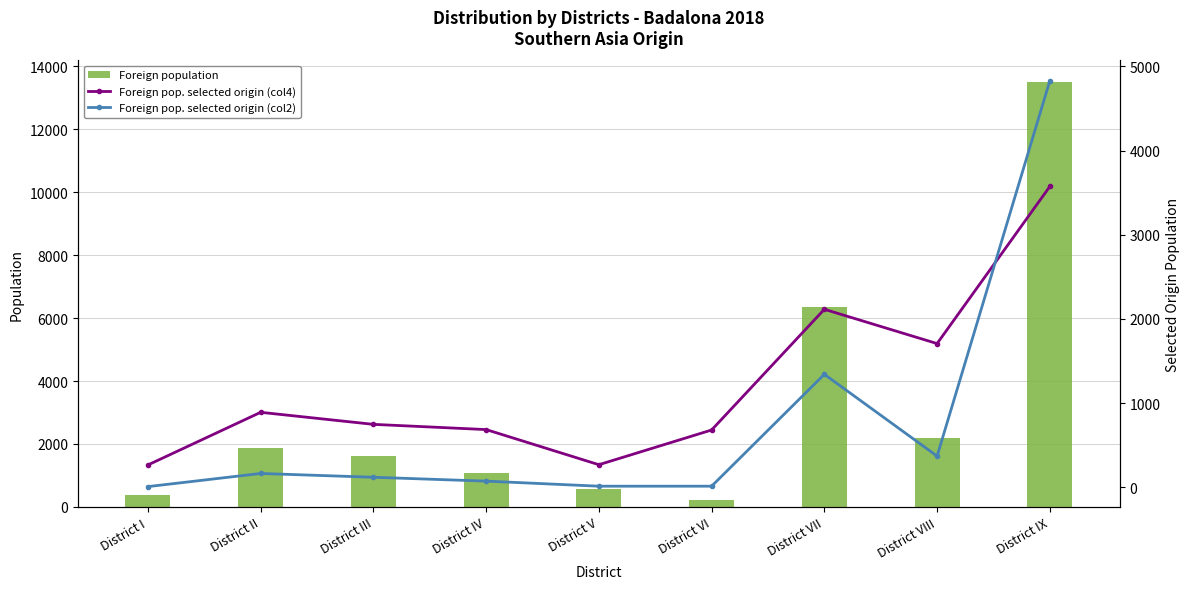

Reading left to right, extract all data points from this chart.

Foreign population: 375	1862	1615	1091	556	220	6349	2178	13512
Foreign pop. selected origin (col4): 267	892	749	687	270	682	2115	1708	3573
Foreign pop. selected origin (col2): 10	166	121	75	15	15	1343	372	4828